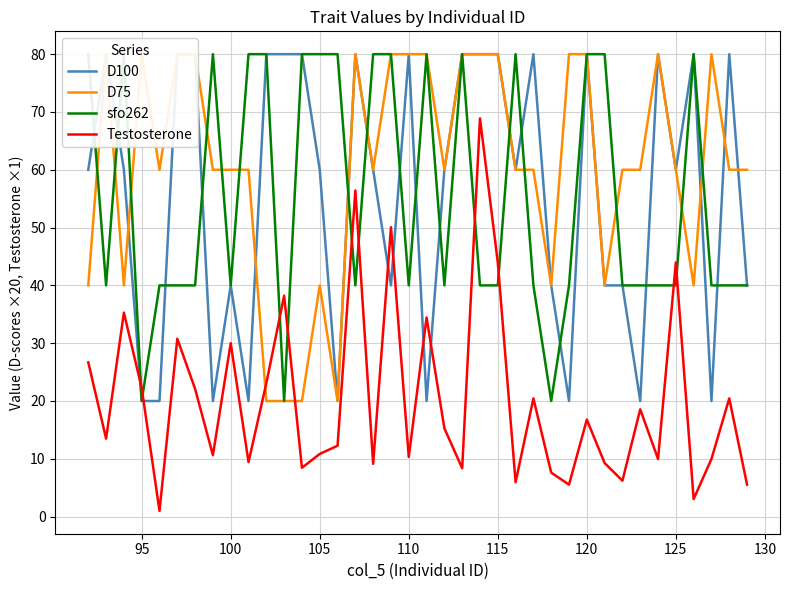

What is the highest value of the Testosterone series?

68.9